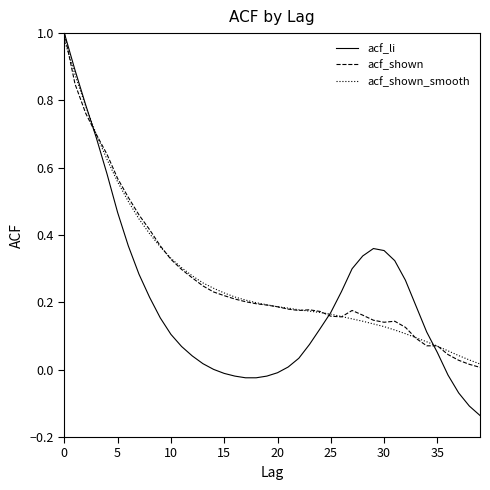

Which series has the widest spread of values?

acf_li